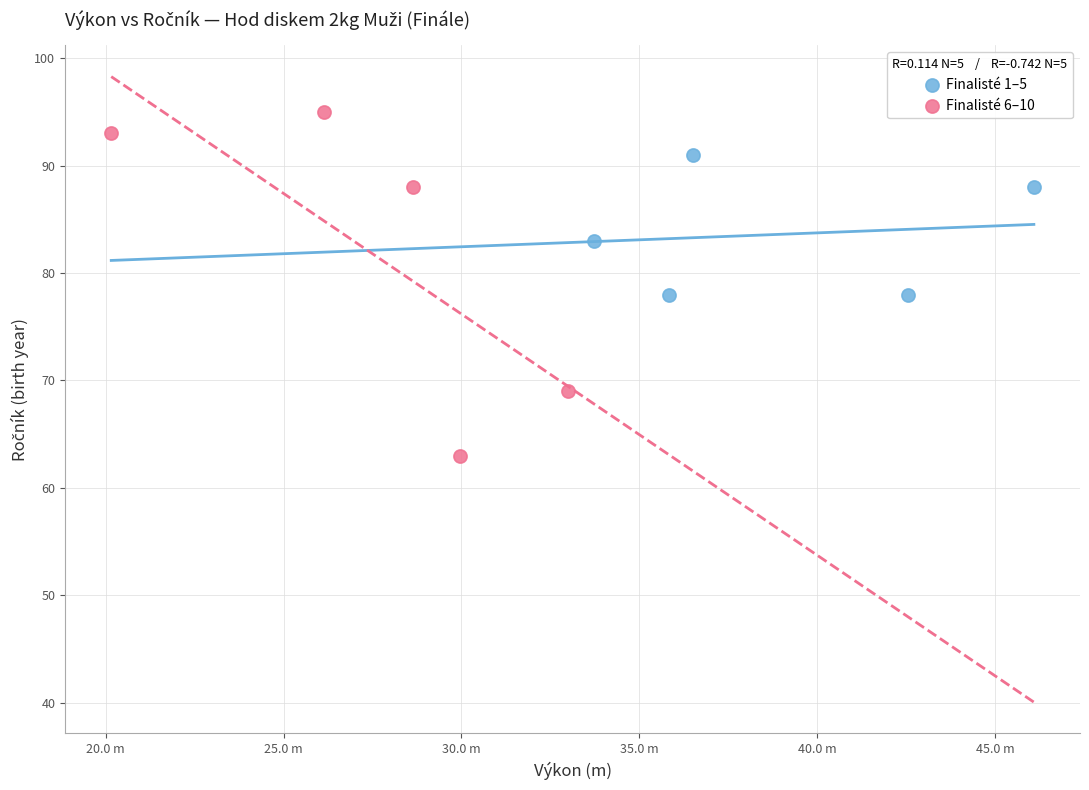

Which series contains the highest Y value?

Finalisté 6–10